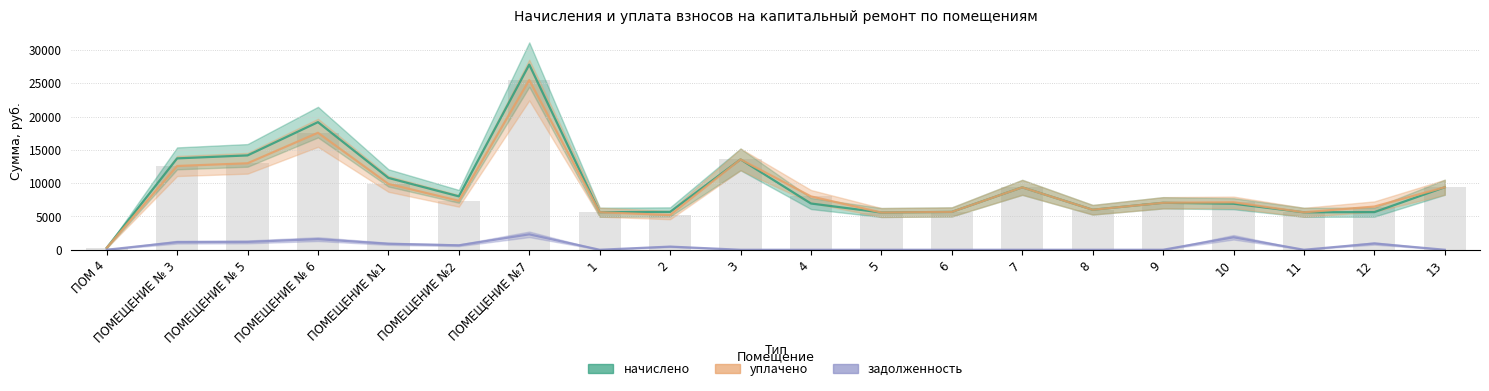

How many categories are shown in the chart?

20